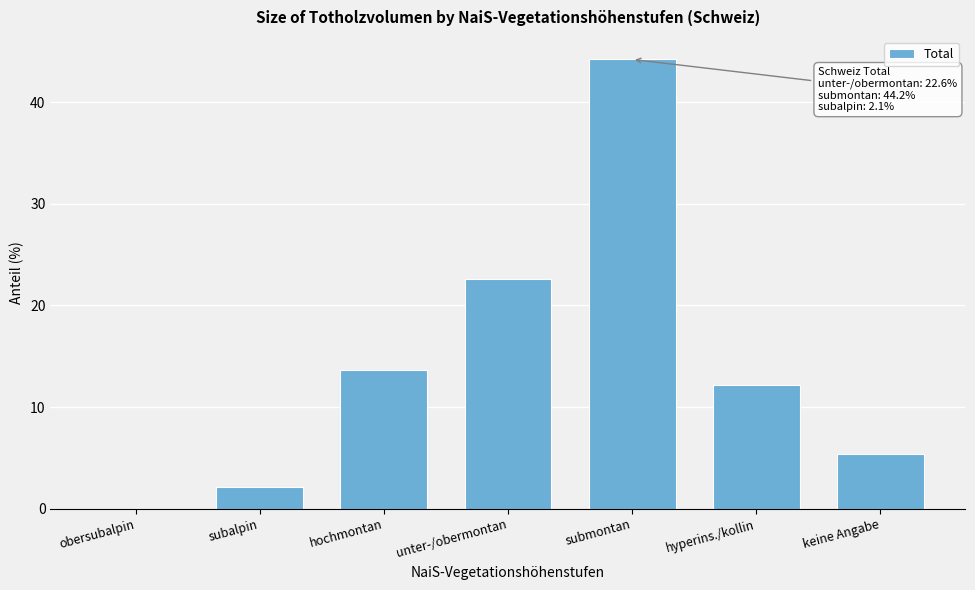

Reading right to left, what are all the values shown in this chart?

keine Angabe=5.4	hyperins./kollin=12.2	submontan=44.2	unter-/obermontan=22.6	hochmontan=13.6	subalpin=2.1	obersubalpin=0.0